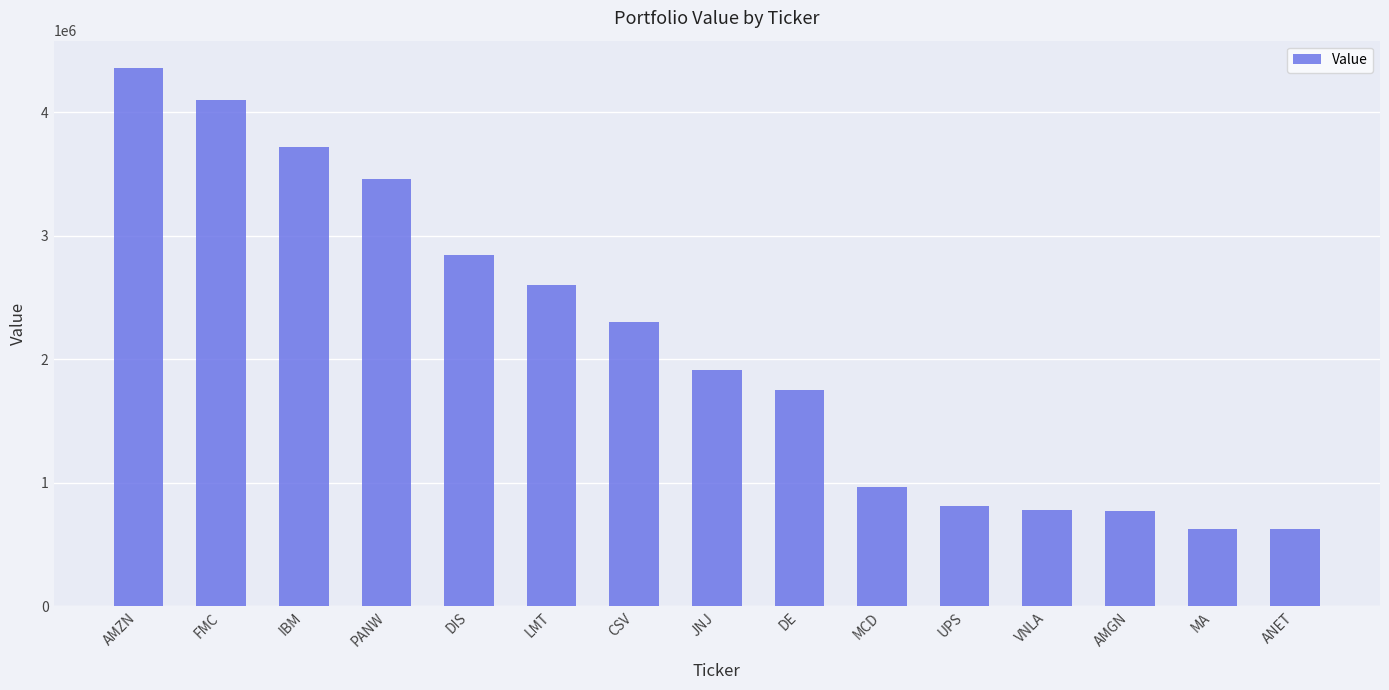

At which category does the chart reach its peak across all series?

AMZN